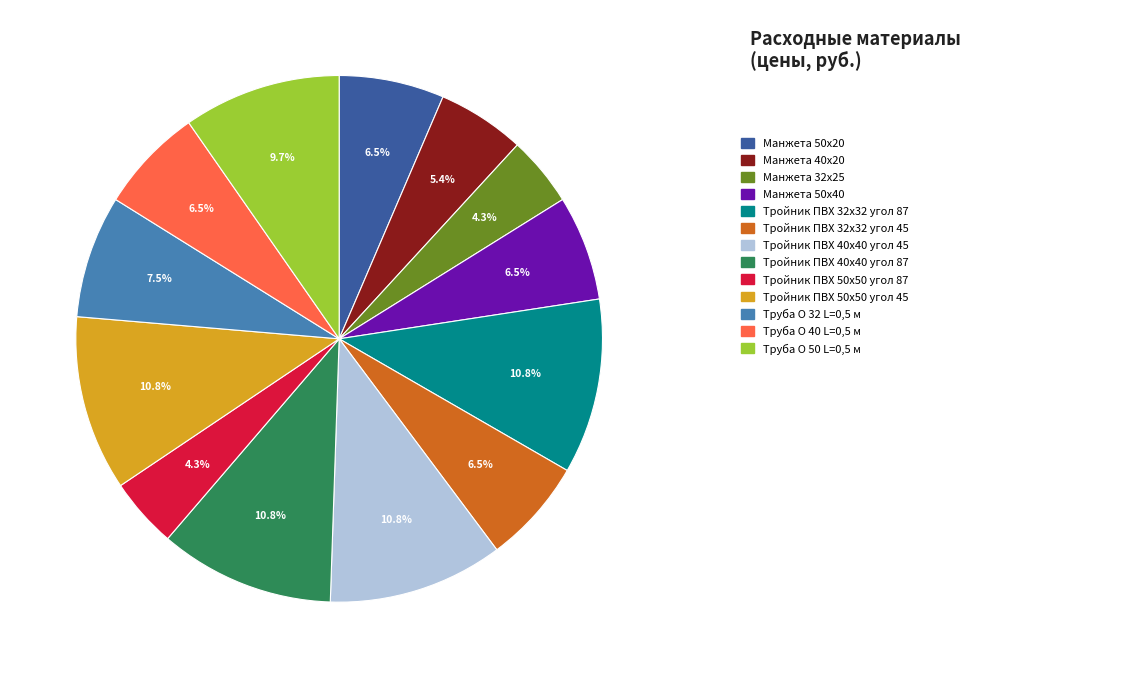

Is there a majority slice in this chart?

No